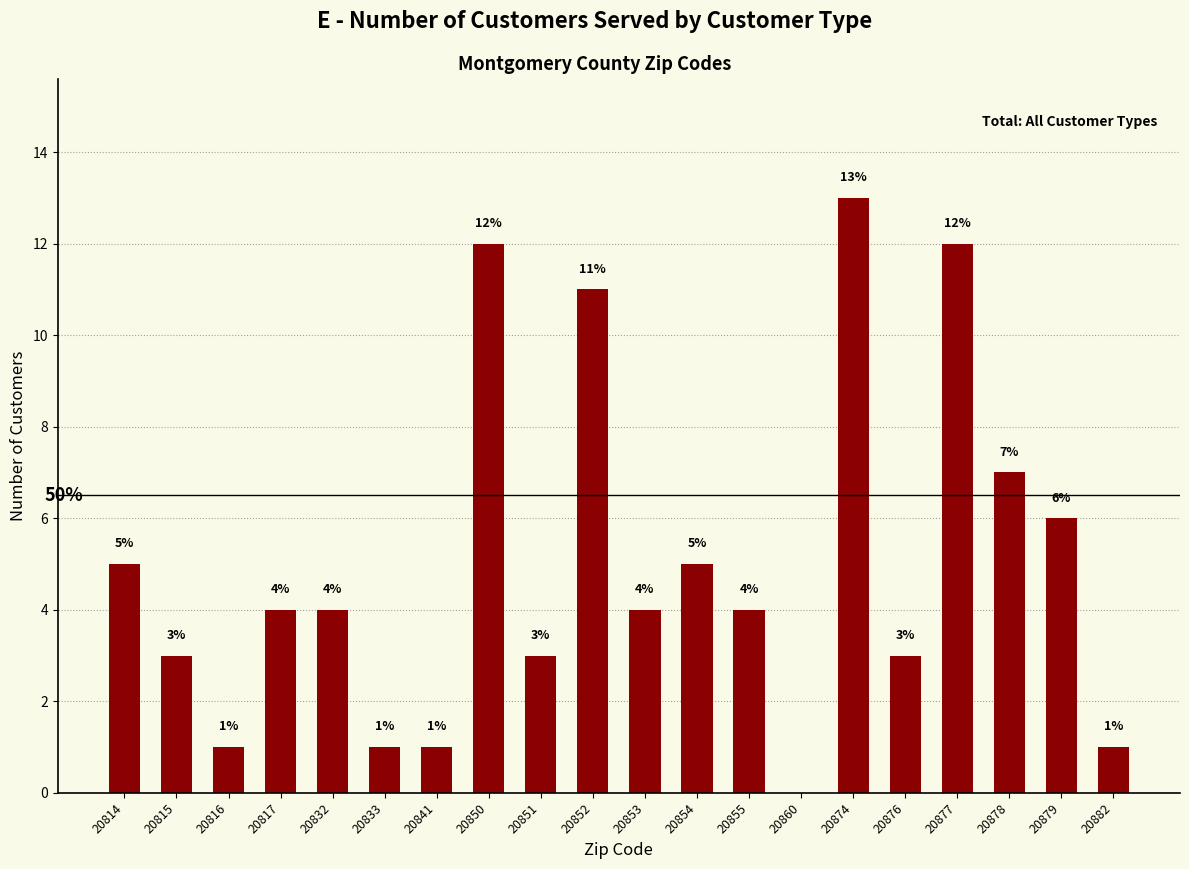

What is the maximum value shown in the chart?

13